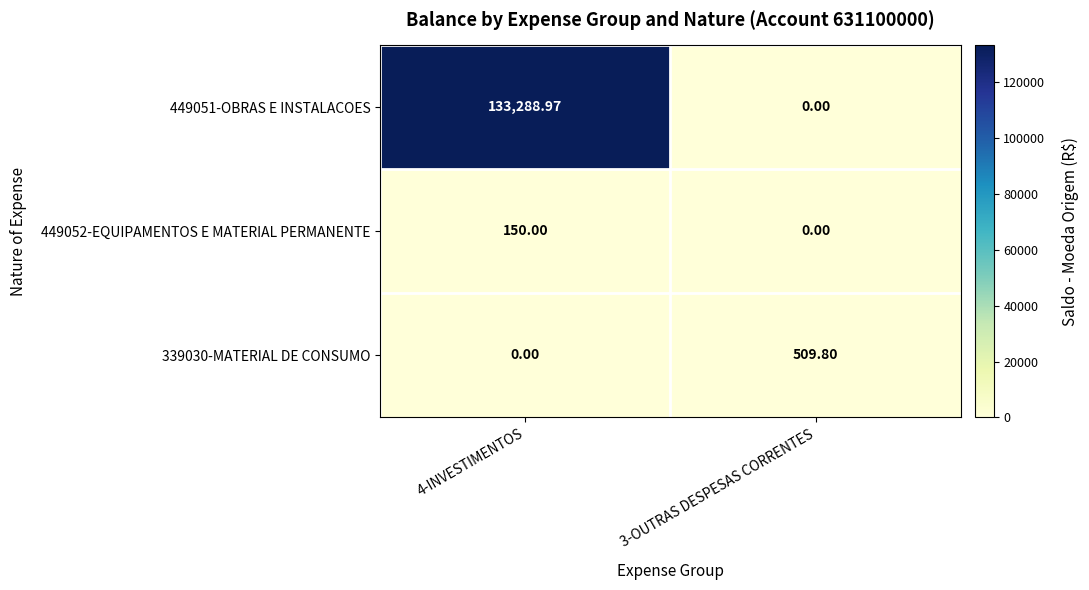

Is the value of 339030-MATERIAL DE CONSUMO at 4-INVESTIMENTOS greater than the value of 449051-OBRAS E INSTALACOES at 4-INVESTIMENTOS?

No